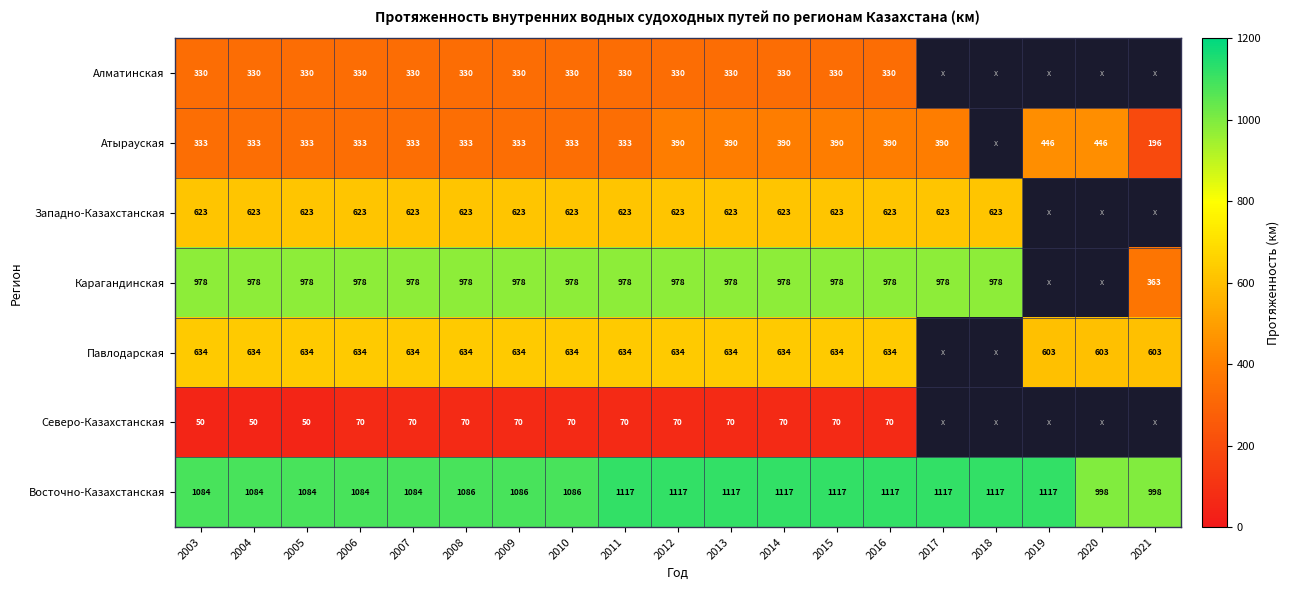

Which label corresponds to the smallest value in the chart?

2003